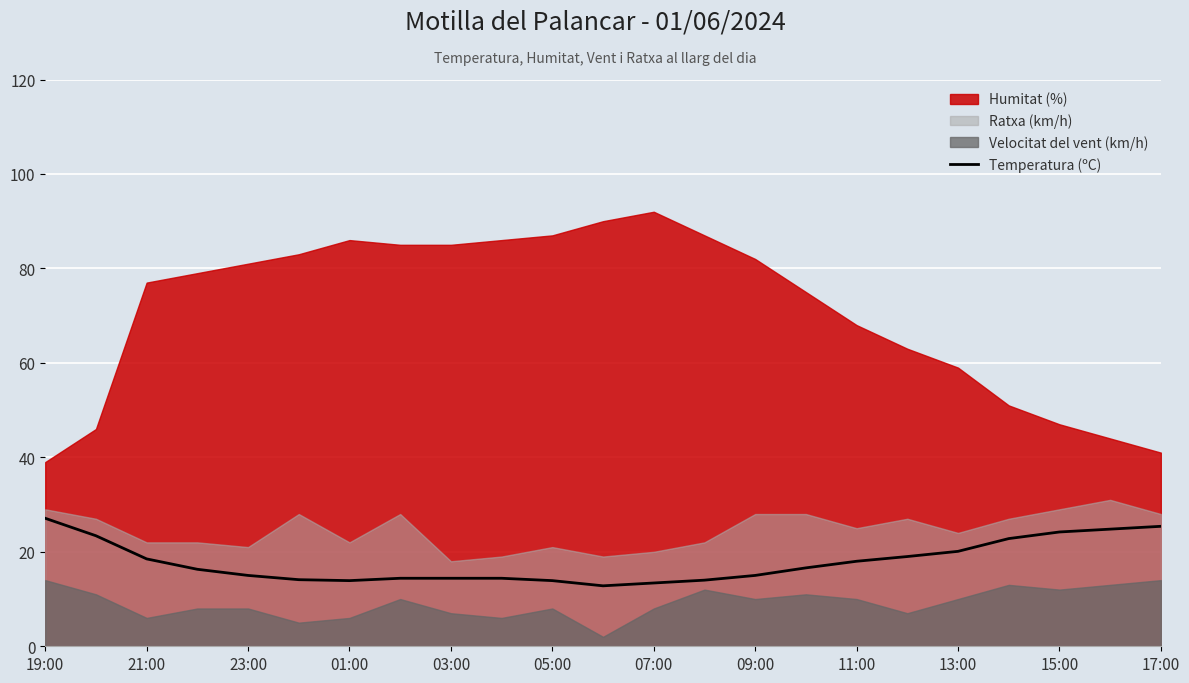

What is the maximum value for Temperatura (ºC)?

27.1